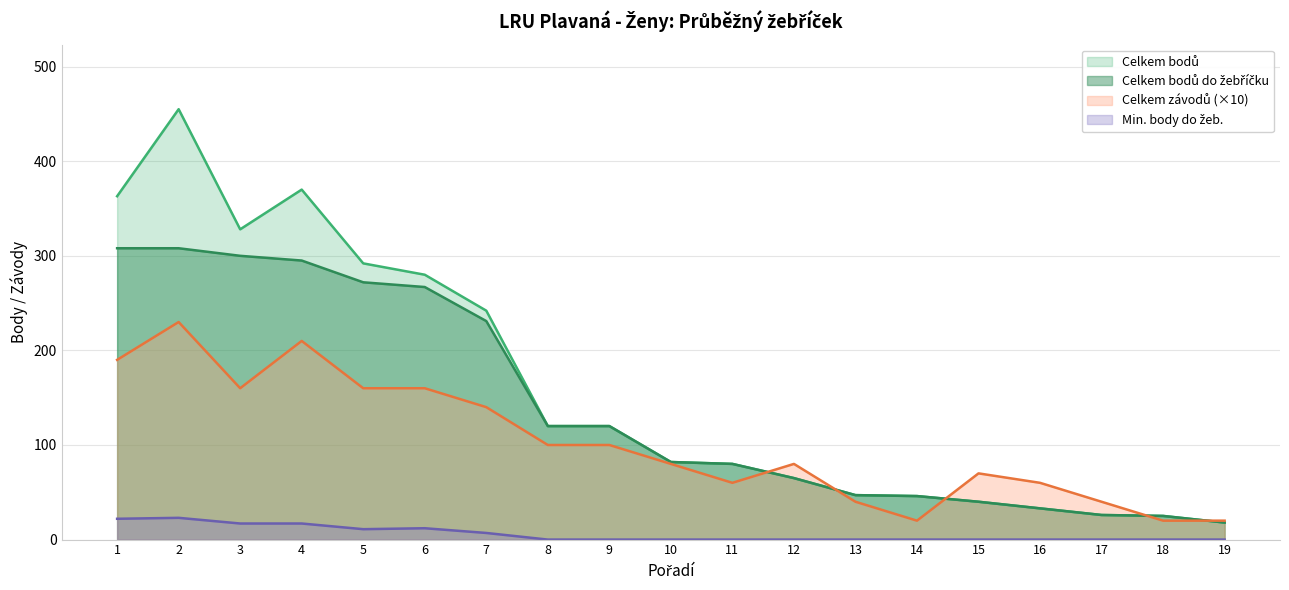

What is the value of the Celkem bodů do žebříčku point at the 10th from the left?

82